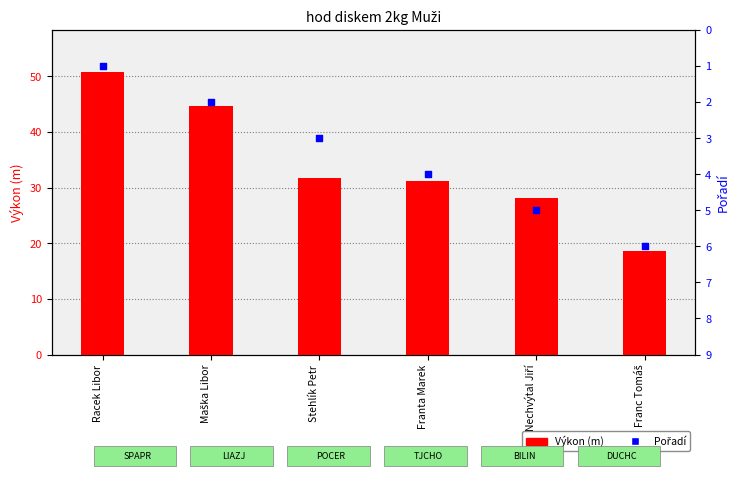

At how many categories does at least one series exceed 32?

2